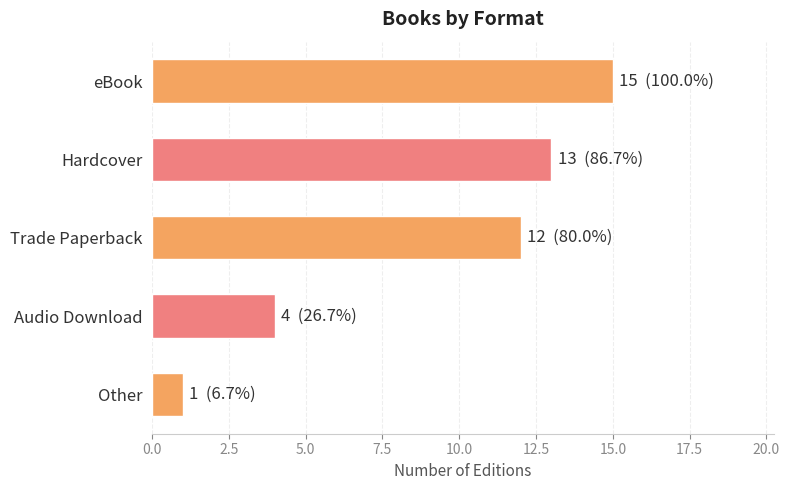

Reading bottom to top, extract all data points from this chart.

Other=1	Audio Download=4	Trade Paperback=12	Hardcover=13	eBook=15